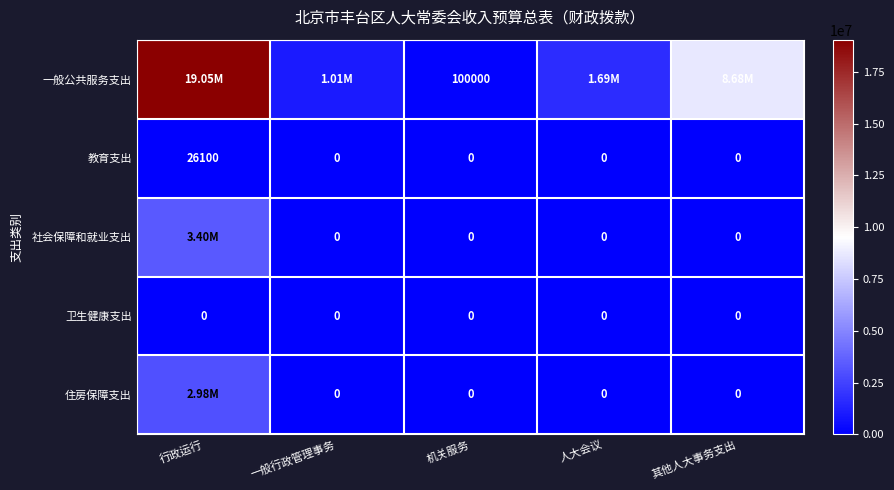

How many values in 教育支出 are above zero?

1